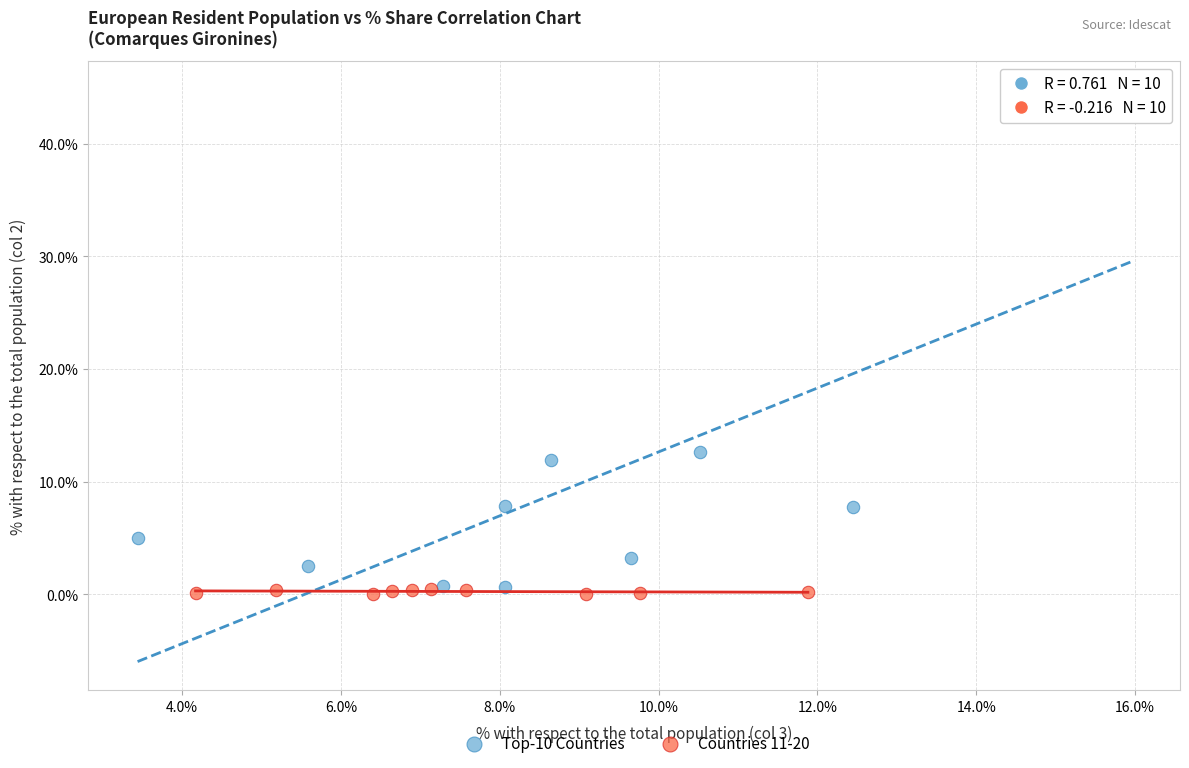

Which series has the widest spread of Y values?

Top-10 Countries